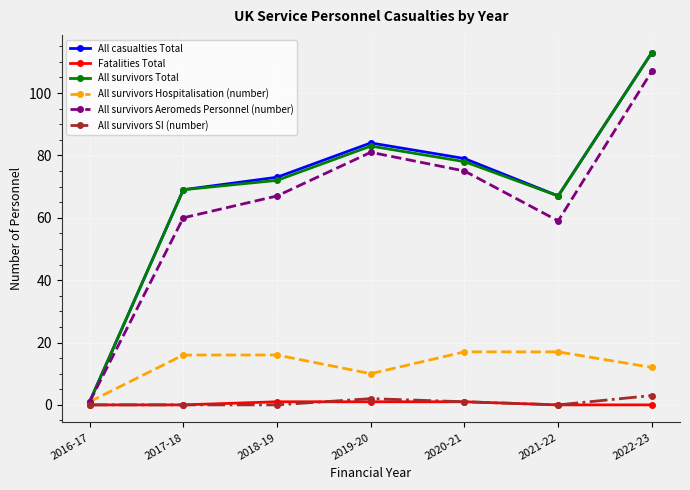

Reading left to right, what are all the values shown in this chart?

All casualties Total: 1	69	73	84	79	67	113
Fatalities Total: 0	0	1	1	1	0	0
All survivors Total: 1	69	72	83	78	67	113
All survivors Hospitalisation (number): 1	16	16	10	17	17	12
All survivors Aeromeds Personnel (number): 1	60	67	81	75	59	107
All survivors SI (number): 0	0	0	2	1	0	3